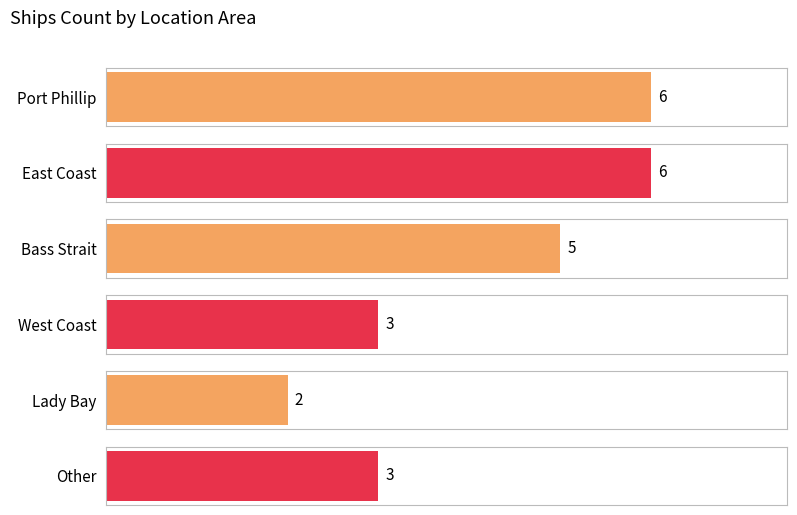

What is the difference between the maximum and minimum values?

4